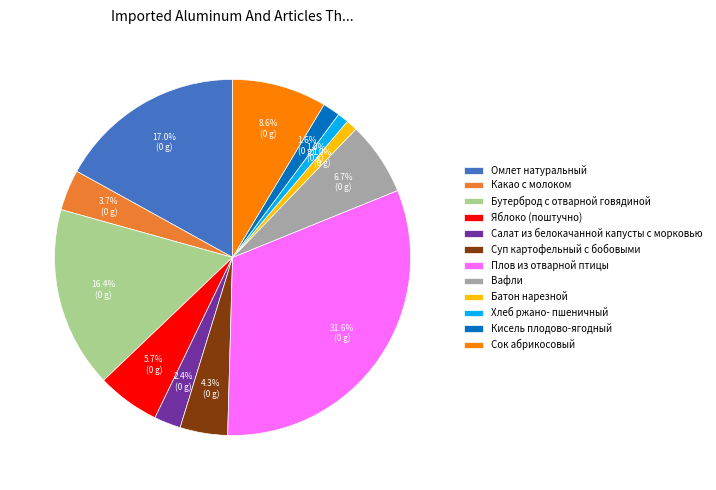

True or false: Суп картофельный с бобовыми accounts for 11% of the total.

False